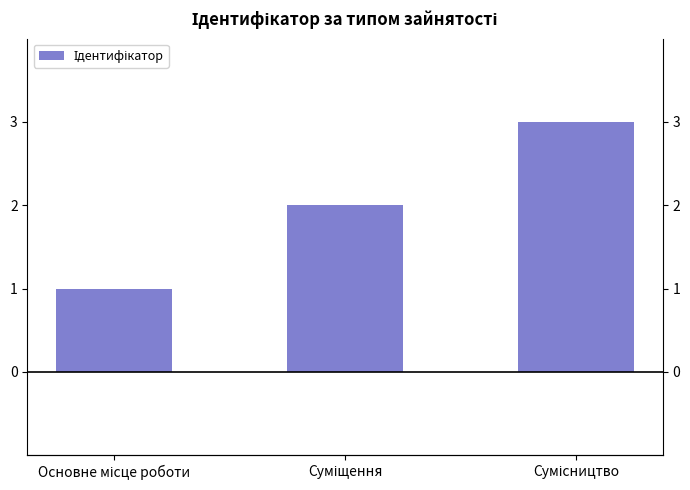

What is the difference between the values at Суміщення and Основне місце роботи?

1